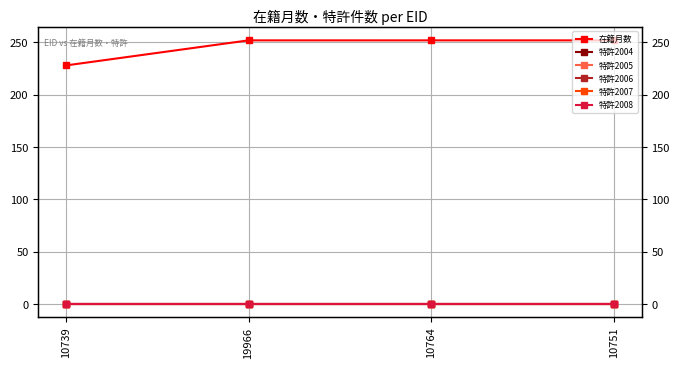

True or false: 特許2004 has more than 0 interior local peaks.

False